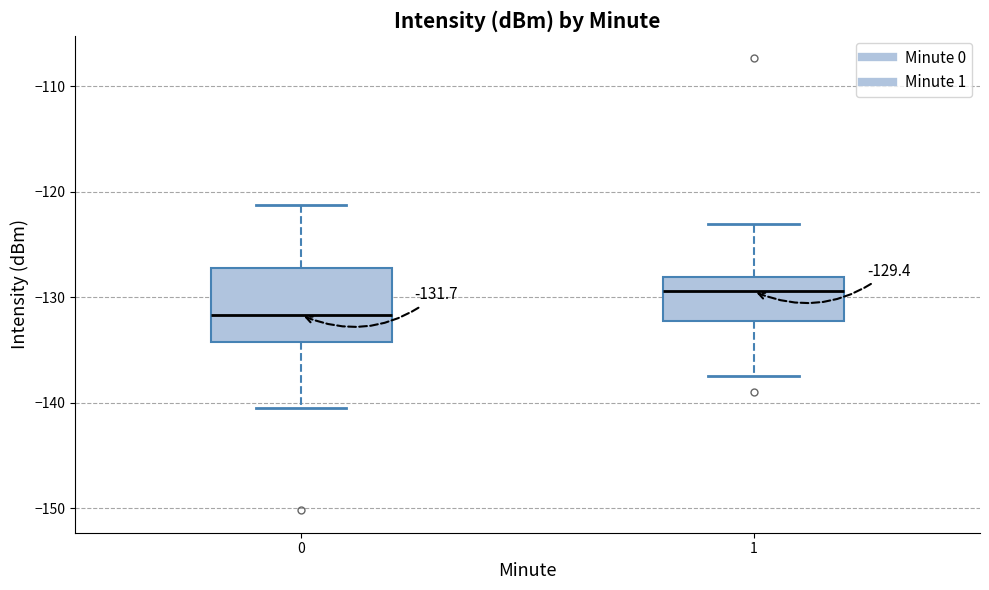

Which box has the lowest median line?

0